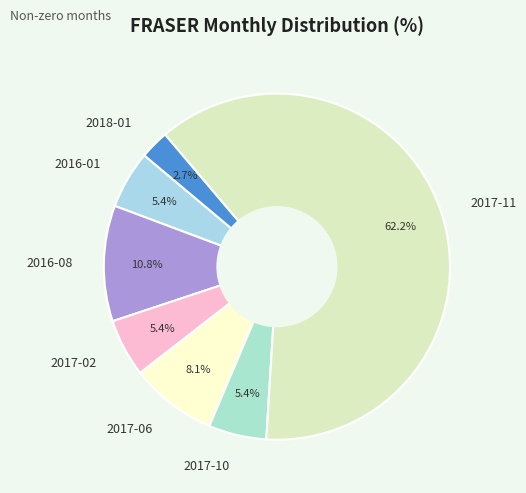

Count the number of slices in the pie.

7